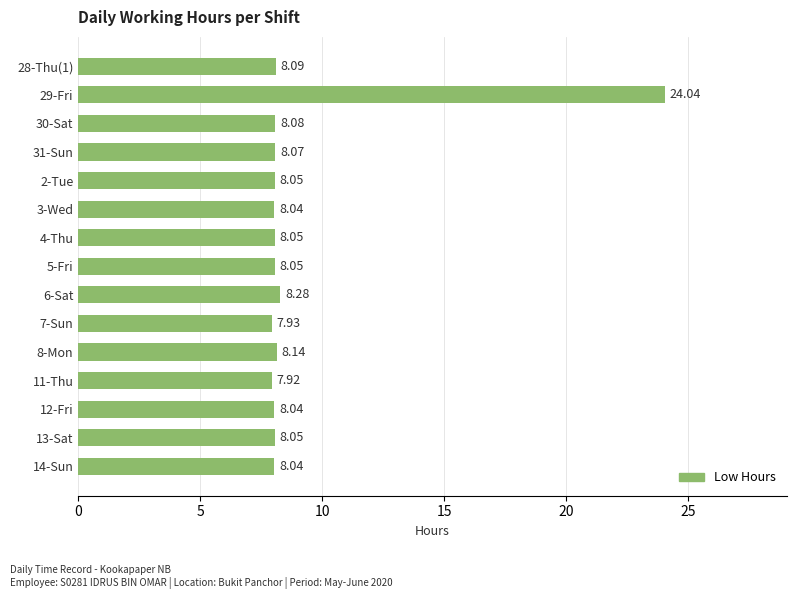

How many data points are above 8?

13